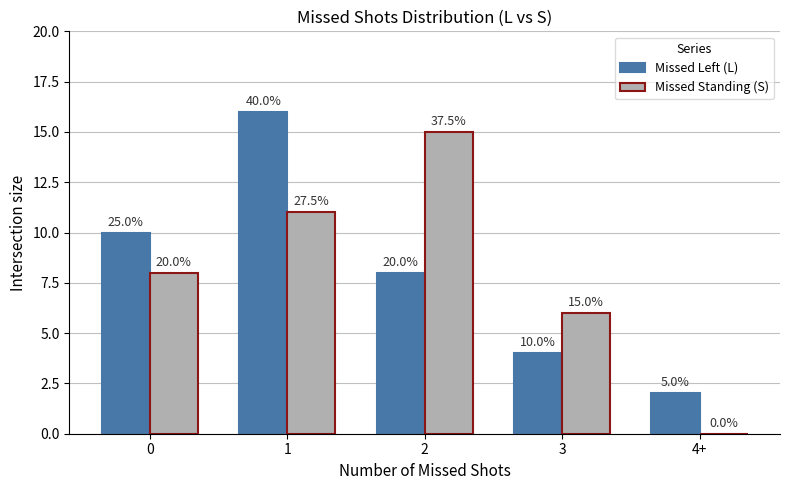

Which series changed the most between 1 and 2?

Missed Left (L)